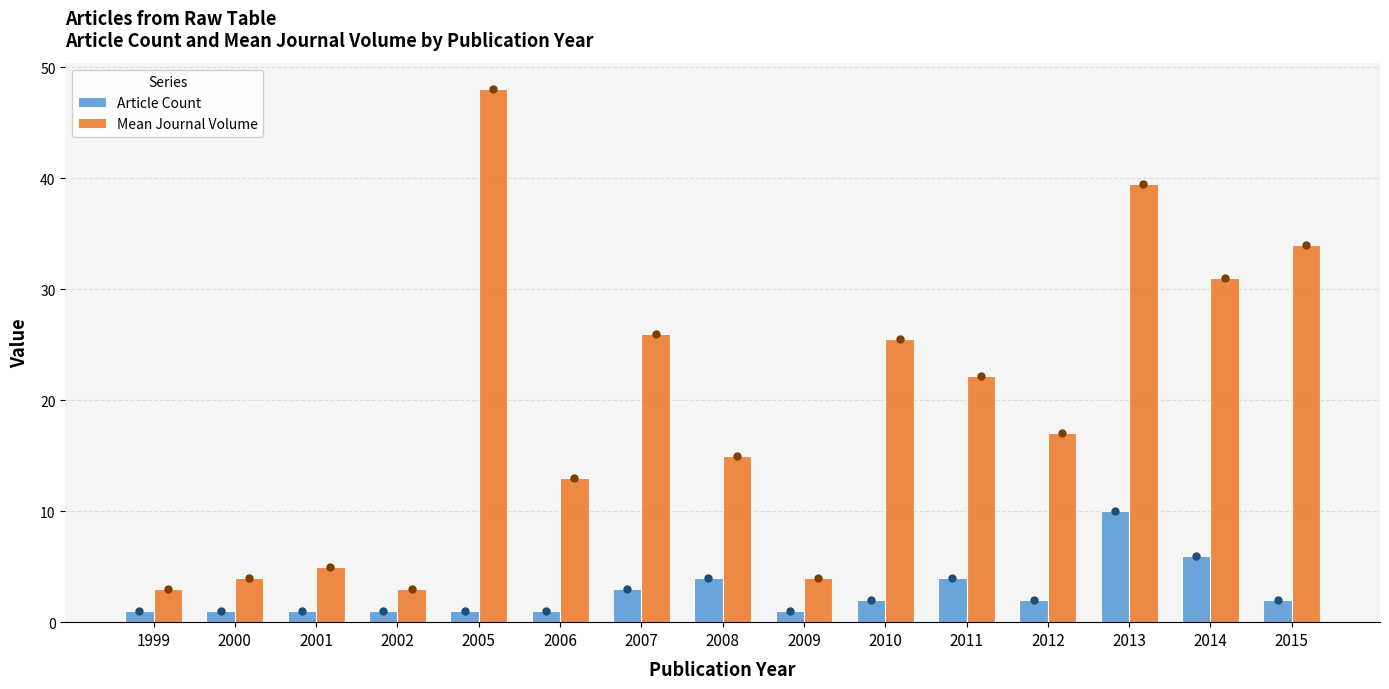

Which category has the highest value across all series?

2005